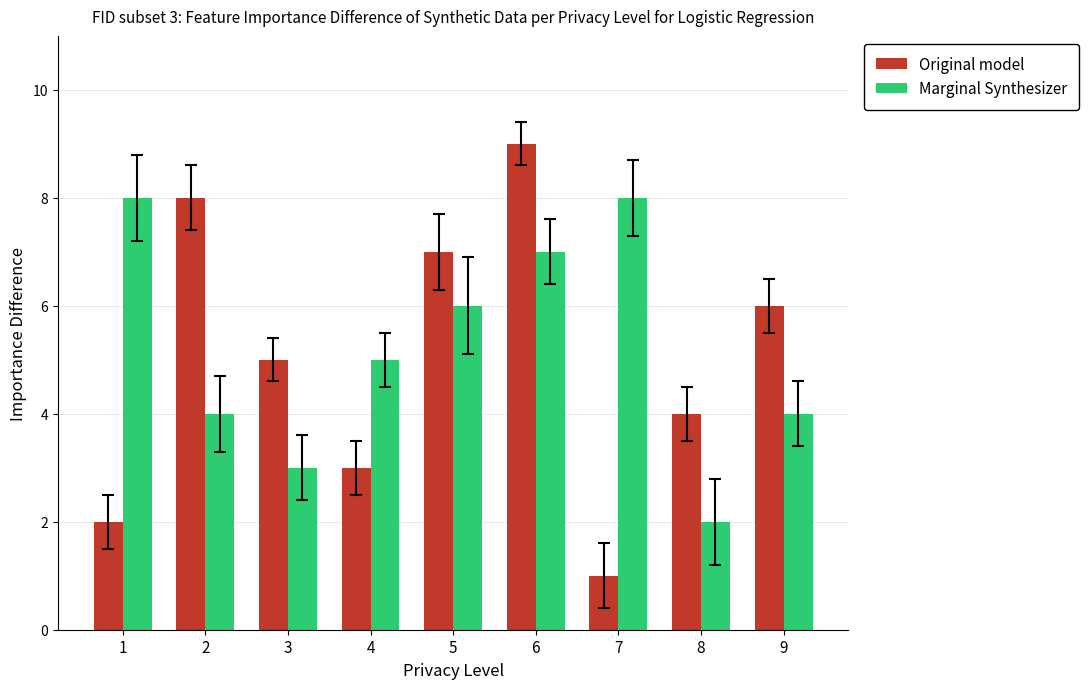

Does the chart contain stacked bars?

No